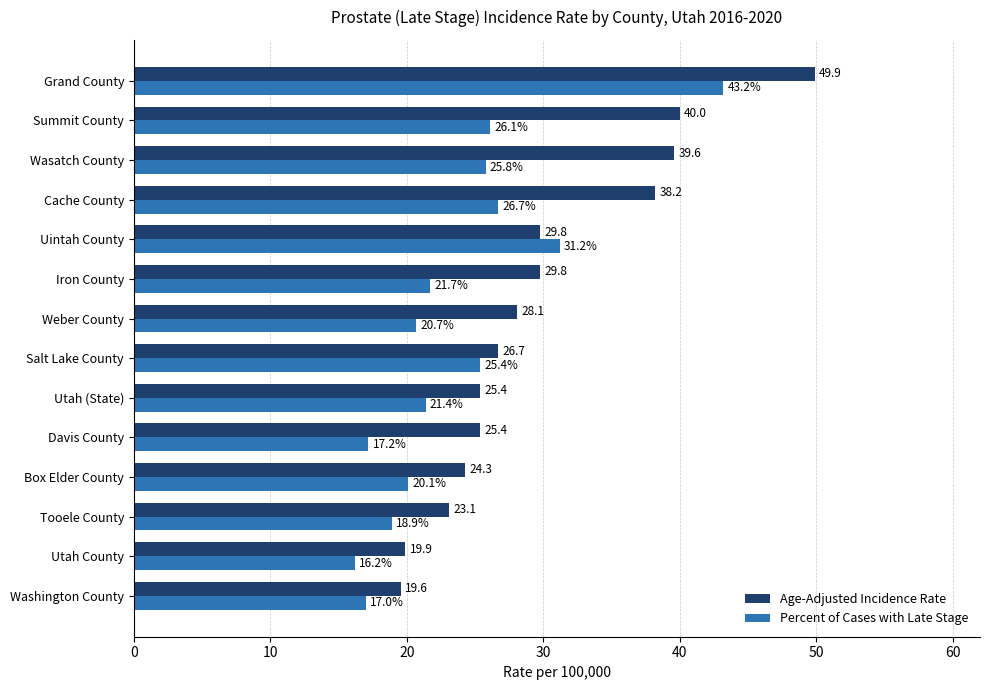

The value of Age-Adjusted Incidence Rate at Wasatch County is 39.6. True or false?

True